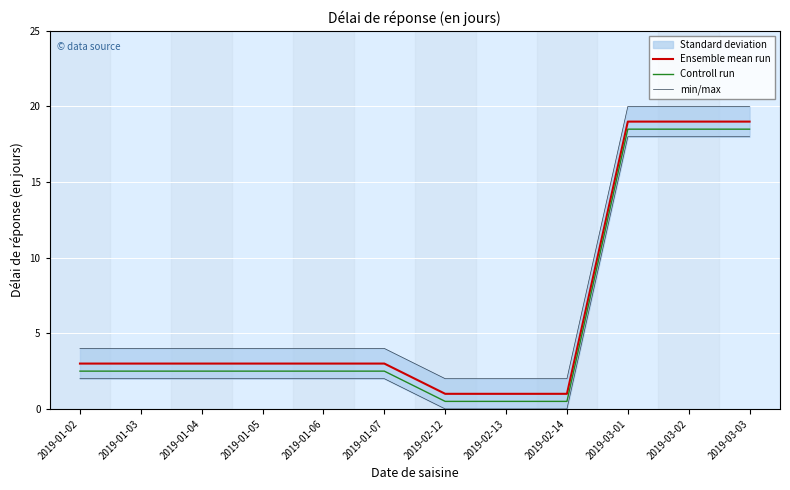

Reading left to right, transcribe all the data shown in this chart.

Ensemble mean run: 2019-01-02=3.0	2019-01-03=3.0	2019-01-04=3.0	2019-01-05=3.0	2019-01-06=3.0	2019-01-07=3.0	2019-02-12=1.0	2019-02-13=1.0	2019-02-14=1.0	2019-03-01=19.0	2019-03-02=19.0	2019-03-03=19.0
Controll run: 2019-01-02=2.5	2019-01-03=2.5	2019-01-04=2.5	2019-01-05=2.5	2019-01-06=2.5	2019-01-07=2.5	2019-02-12=0.5	2019-02-13=0.5	2019-02-14=0.5	2019-03-01=18.5	2019-03-02=18.5	2019-03-03=18.5
min/max: 2019-01-02=2.0	2019-01-03=2.0	2019-01-04=2.0	2019-01-05=2.0	2019-01-06=2.0	2019-01-07=2.0	2019-02-12=0.0	2019-02-13=0.0	2019-02-14=0.0	2019-03-01=18.0	2019-03-02=18.0	2019-03-03=18.0